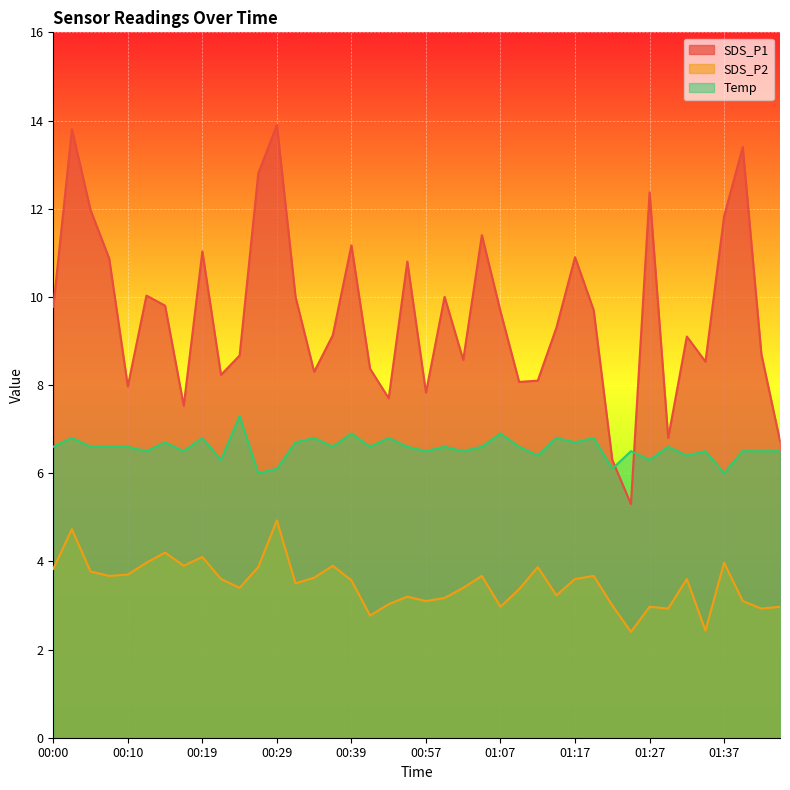

What value does the SDS_P2 series have at 00:07?

3.7